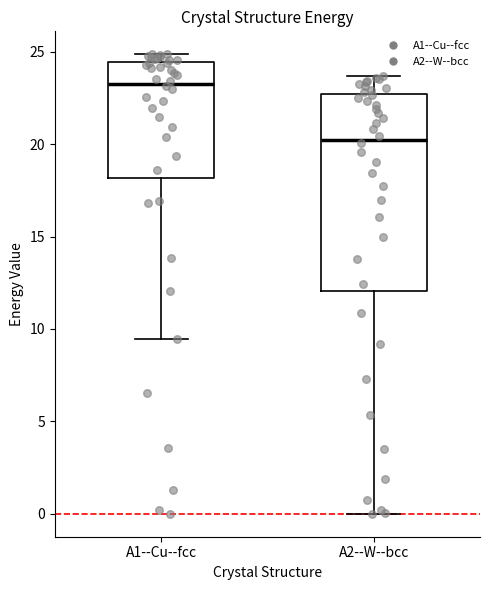

Reading left to right, read every box against the y-axis: the position of its median line, the range the box covers, and the ends of its whiskers. The values are not printed on the chart, so give them approximately, as read against the axis.

A1--Cu--fcc: median 23.5, box 18.0 to 24.5, whiskers 9.5 to 25.0
A2--W--bcc: median 20.0, box 12.0 to 22.5, whiskers 0.0 to 23.5